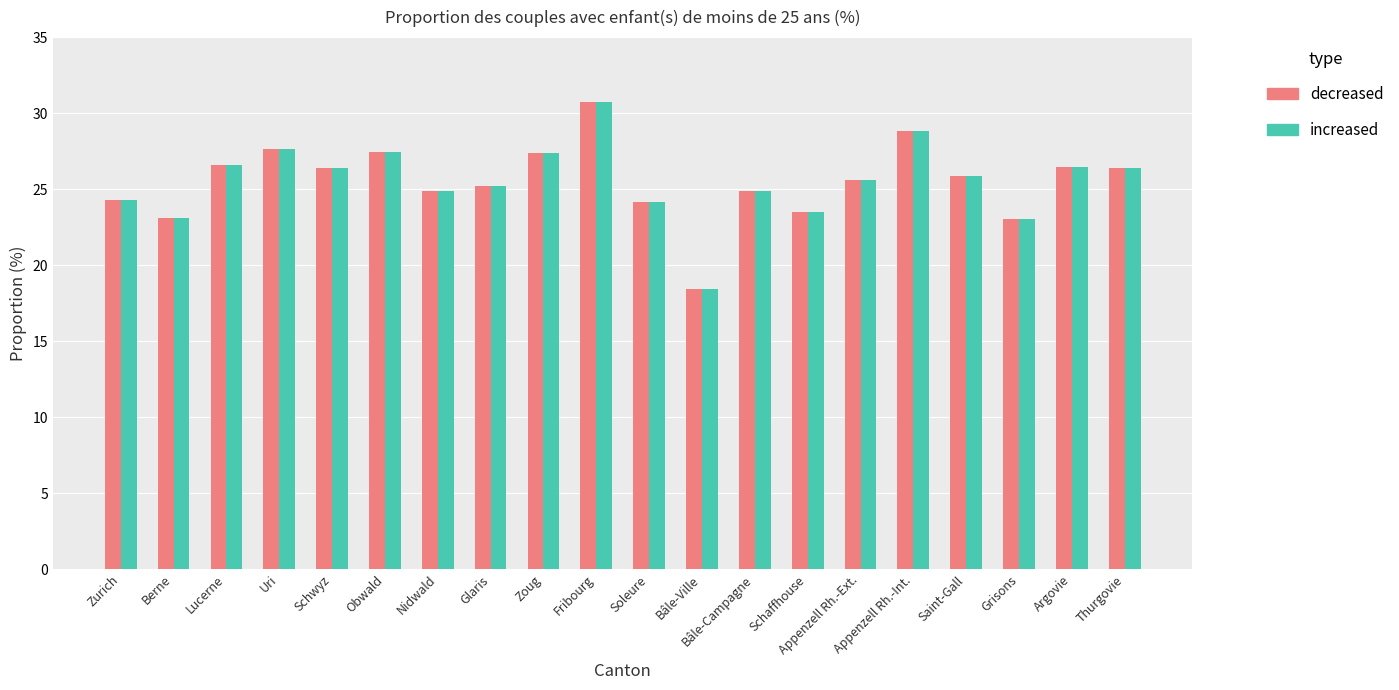

True or false: decreased has a value of 24.9 at Bâle-Campagne.

True